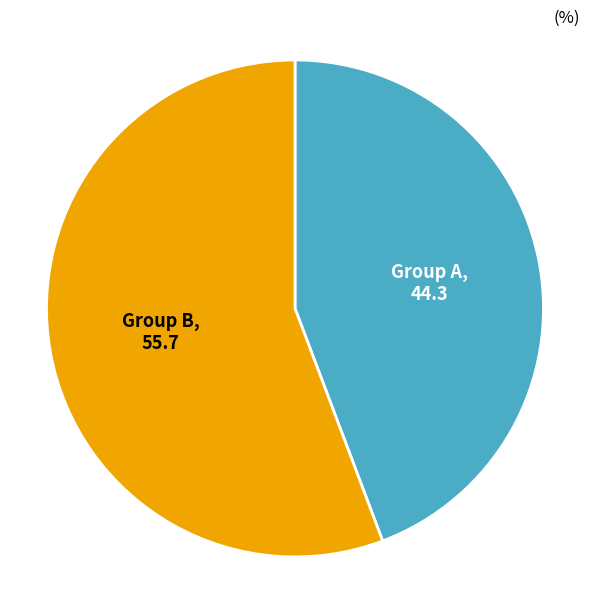

Is Group A the majority of the pie?

No